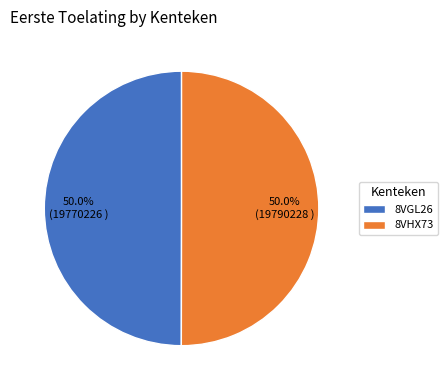

Approximately how many times larger is the value at 8VHX73 compared to 8VGL26?

1.0